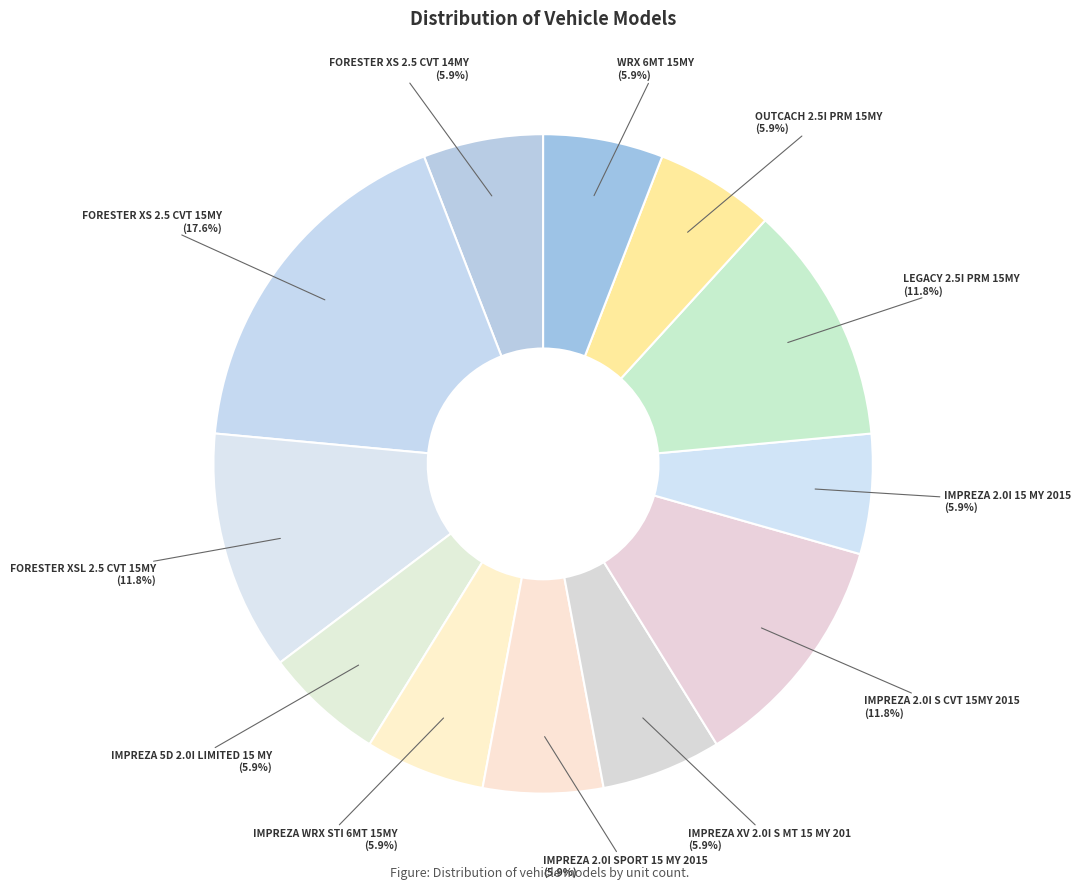

Is there any slice that represents more than half of the pie?

No